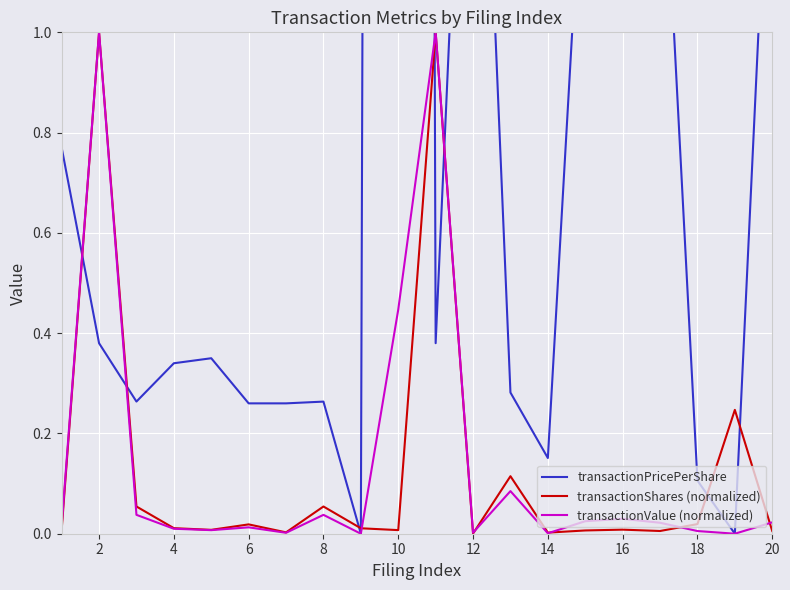

The value of transactionShares (normalized) at 2 is 1.4. True or false?

False